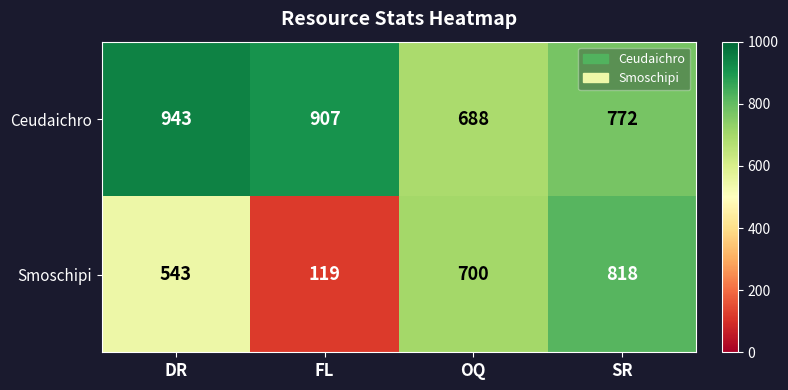

At which category does the chart reach its peak across all series?

DR